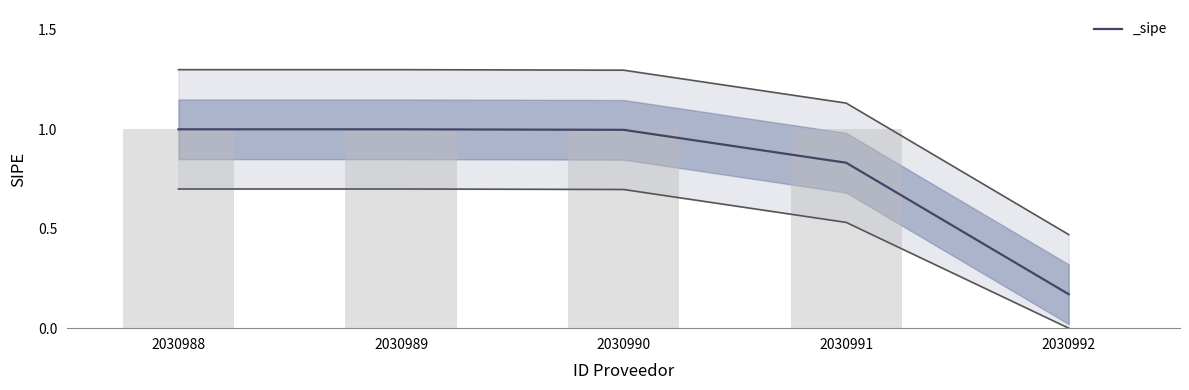

What is the change in value from 2030989 to 2030992?

-1